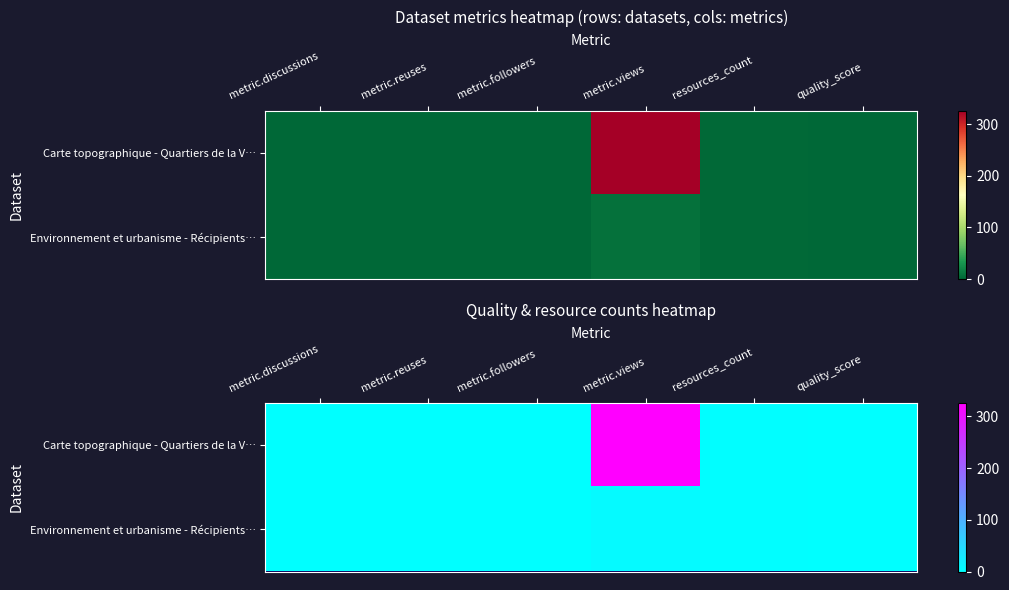

Which series has the largest total across all categories?

Carte topographique - Quartiers de la V…